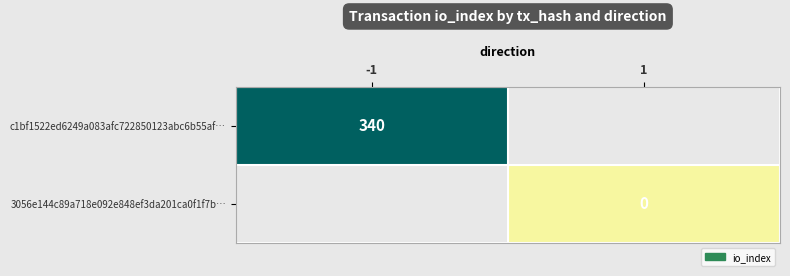

Is the value of 3056e144c89a718e092e848ef3da201ca0f1f7b… at -1 greater than the value of c1bf1522ed6249a083afc722850123abc6b55af… at -1?

No